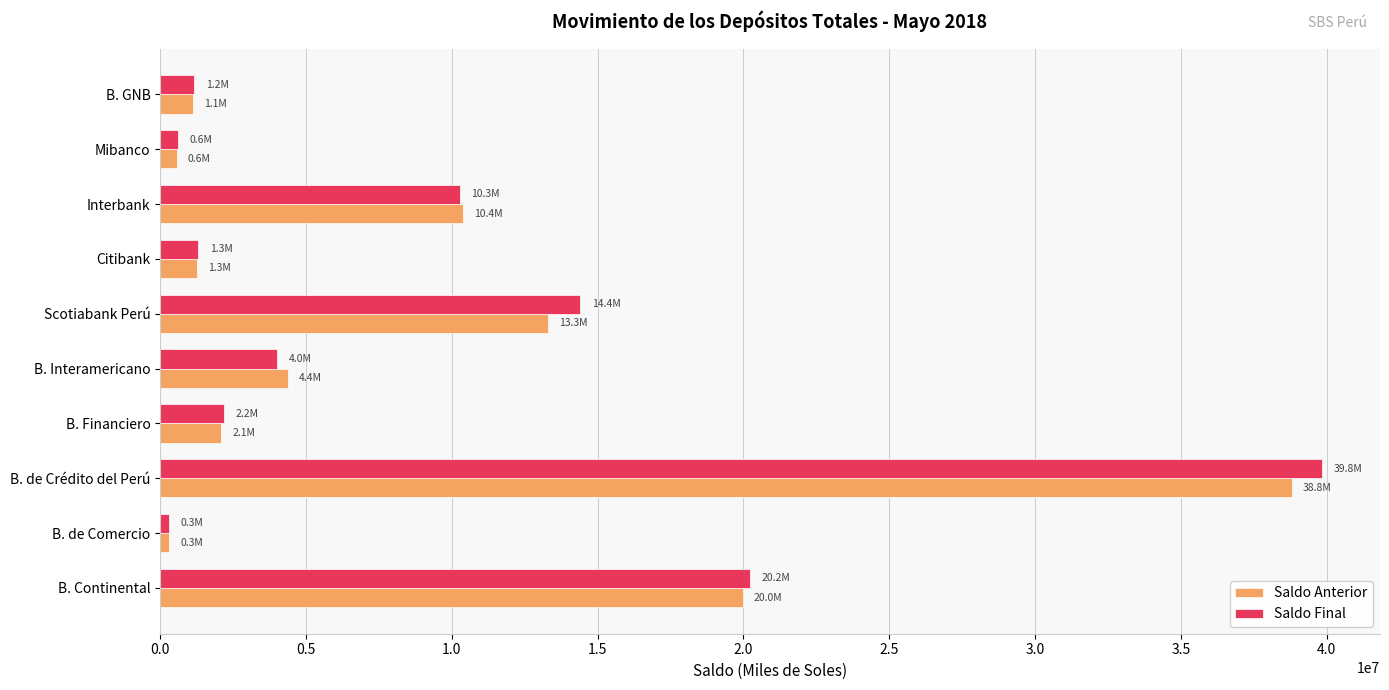

The Saldo Final series shows 10188519.5 at B. Continental. True or false?

False